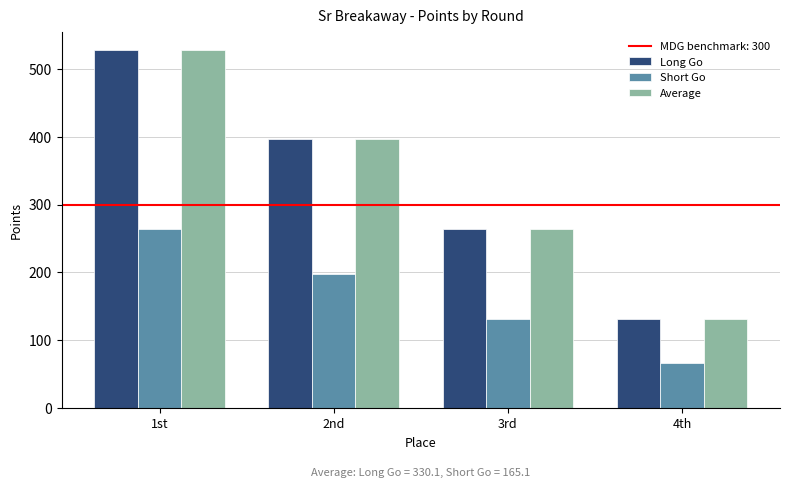

What is the maximum value for Average?

528.2